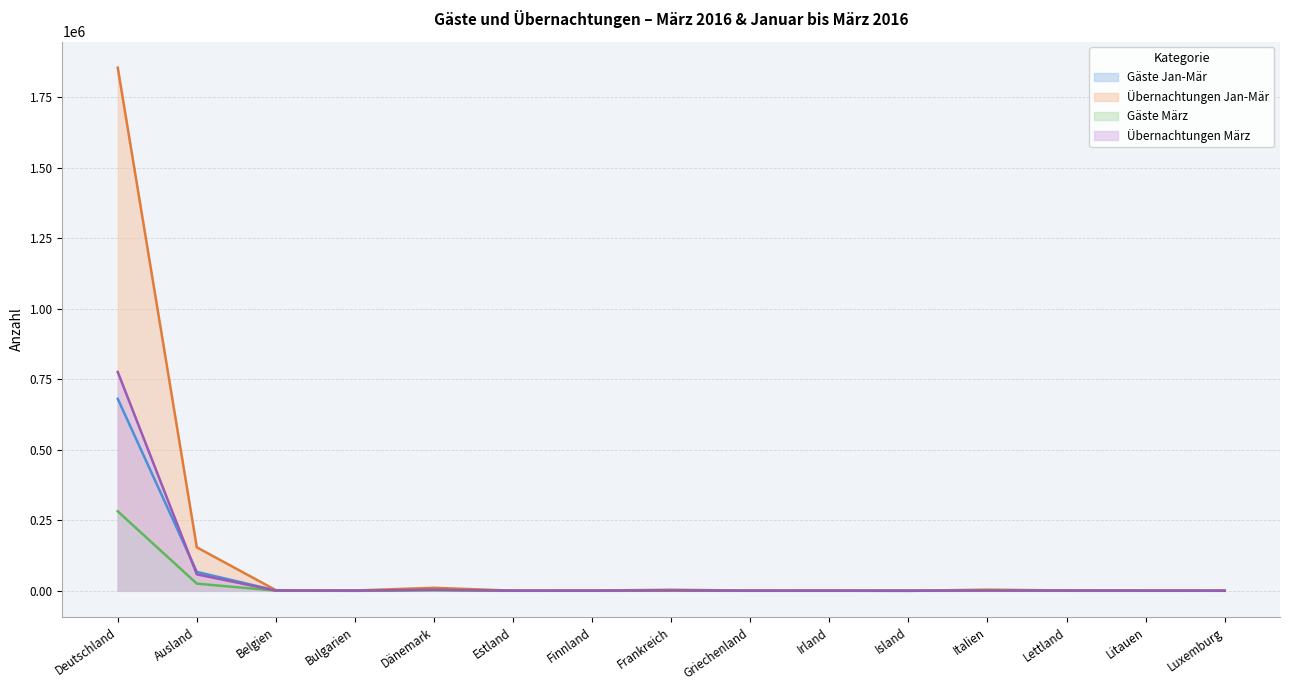

True or false: Übernachtungen Jan-Mär has more than 1 points higher than both neighbors.

True